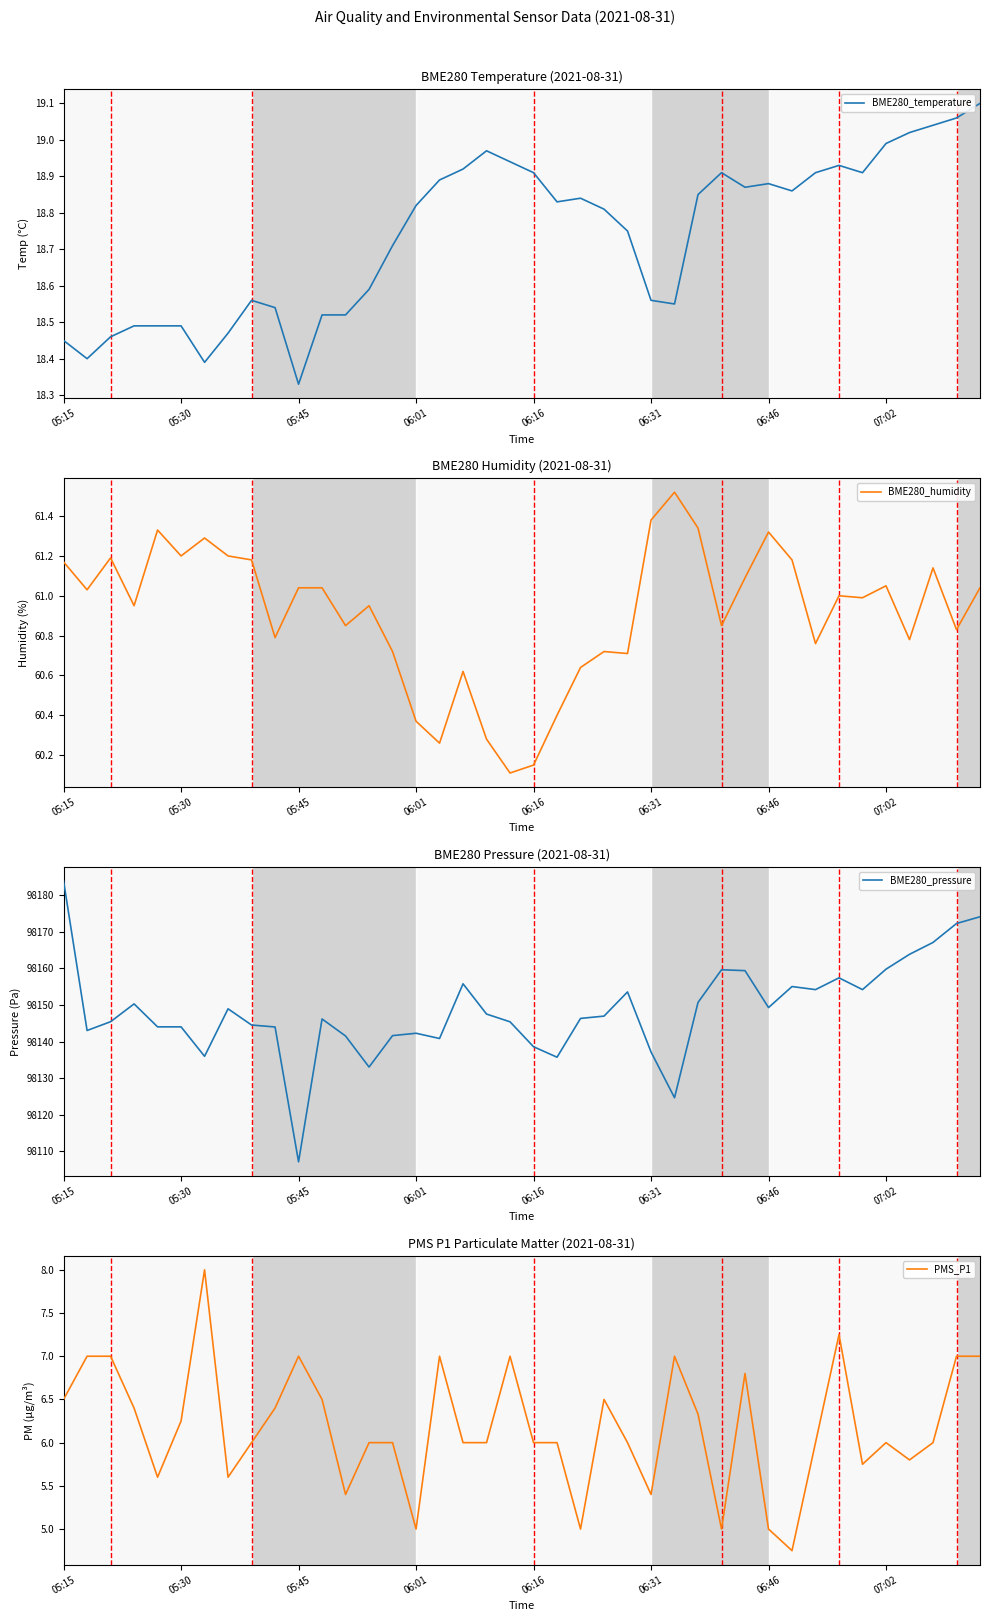

Rank the series at 37 from highest to lowest value.

BME280_pressure, BME280_humidity, BME280_temperature, PMS_P1